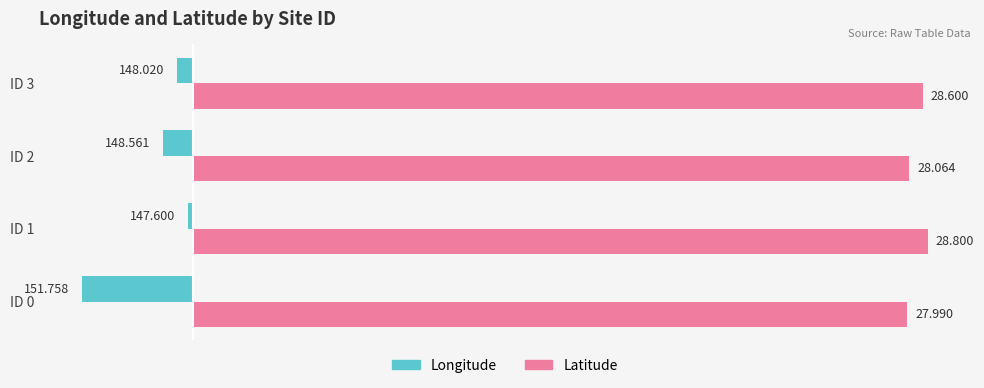

Which series has the largest total across all categories?

Latitude